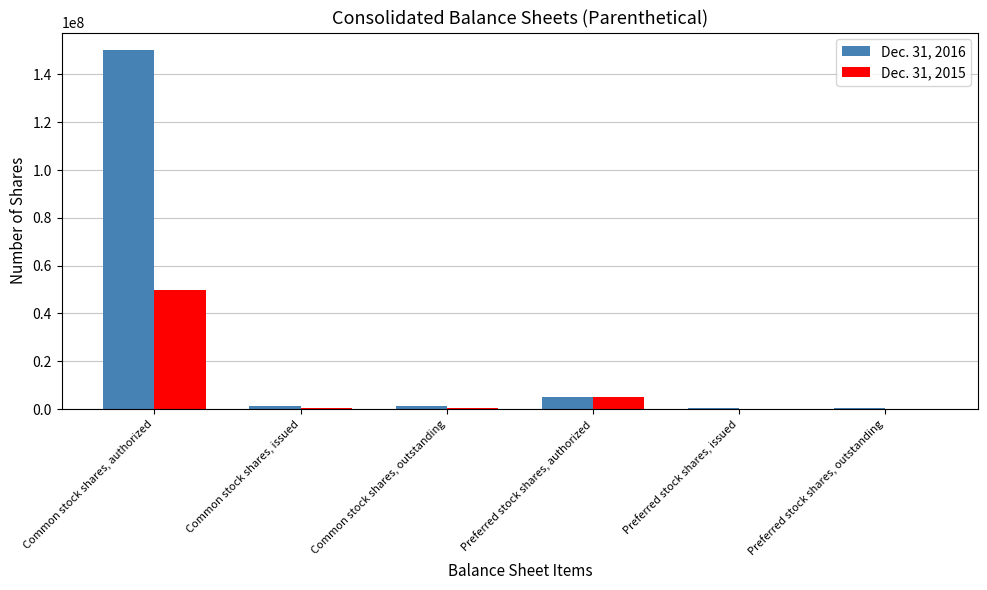

What is the greatest value displayed?

150000000